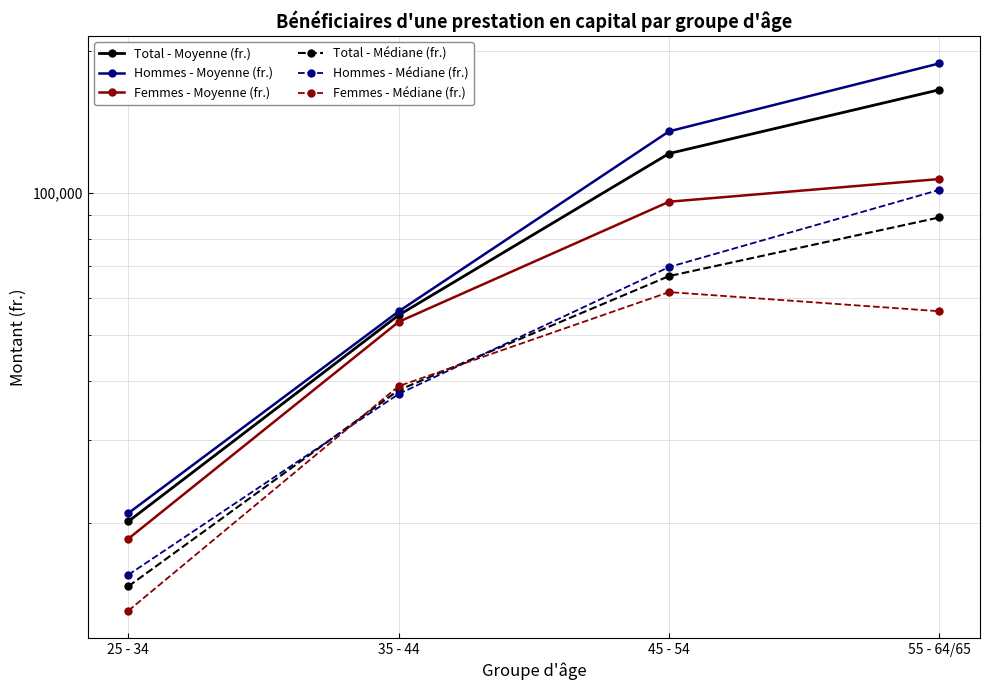

What position from the right is 25 - 34?

4